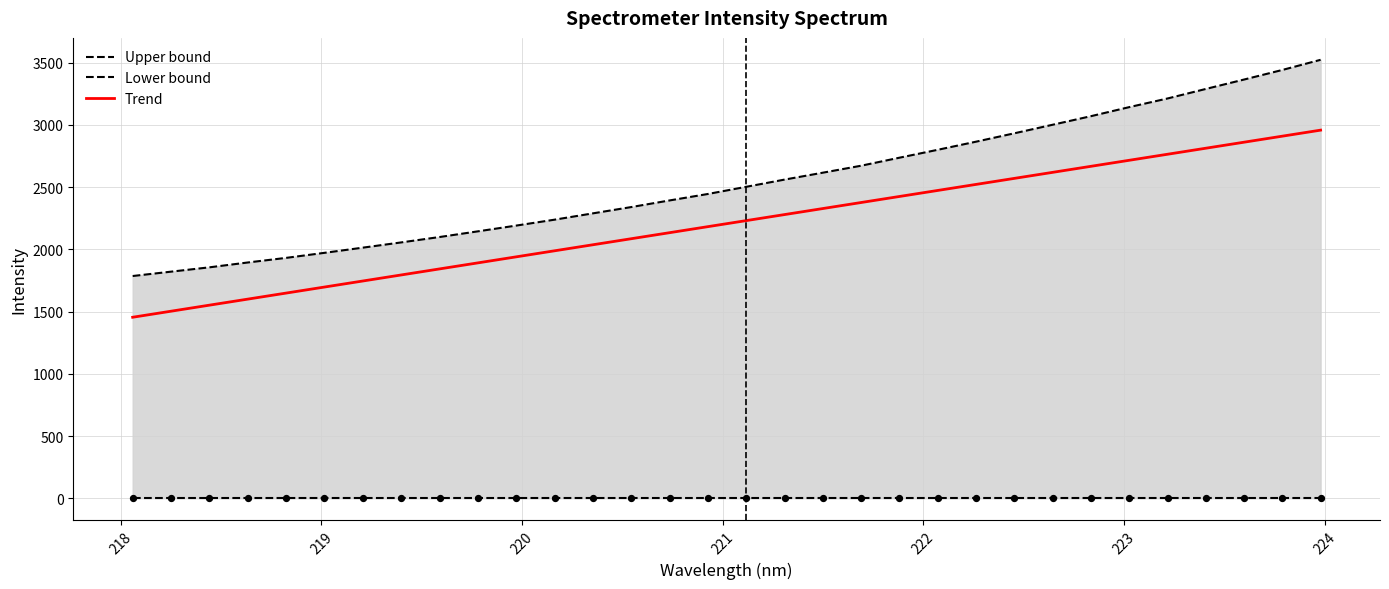

What are all the series names shown in the legend?

Upper bound, Lower bound, Trend